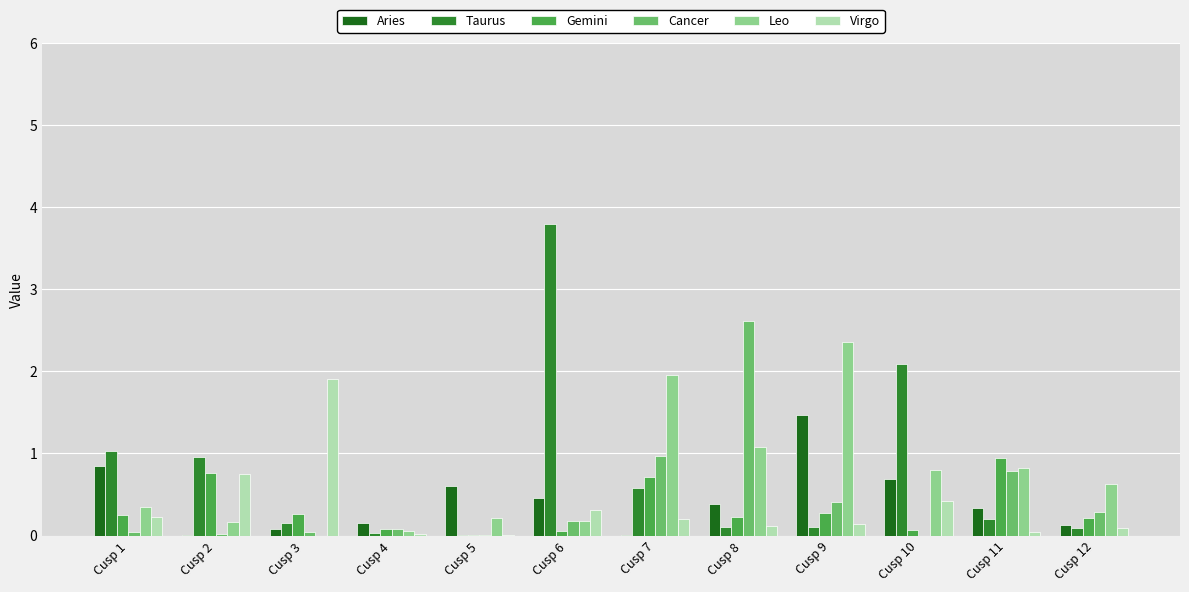

Which series has the widest spread of values?

Taurus